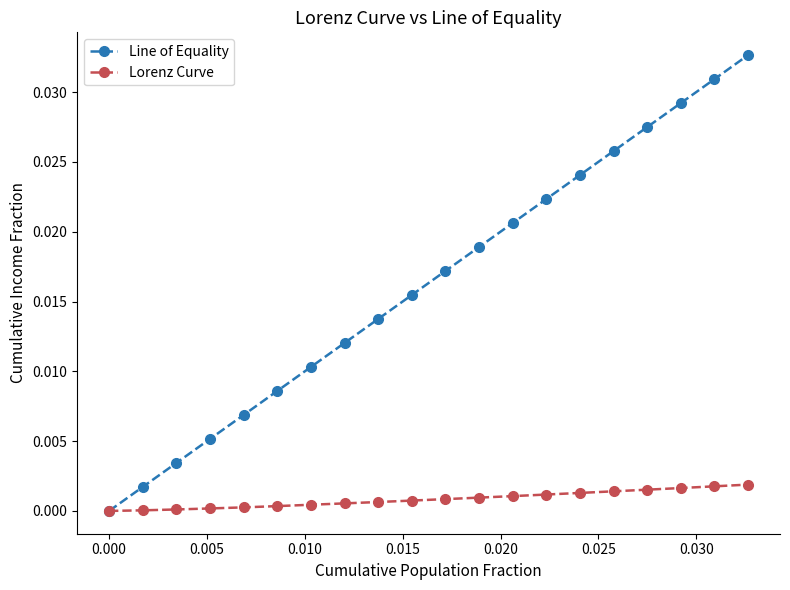

True or false: Line of Equality has more than 0 interior local peaks.

False